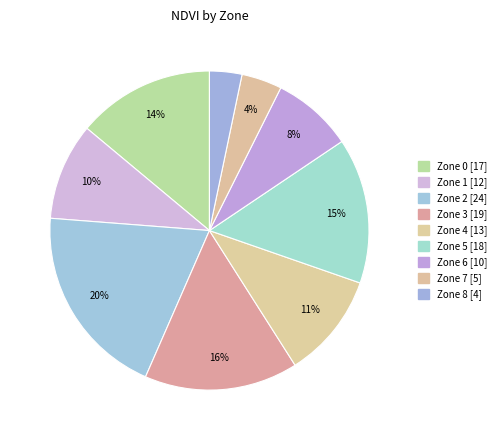

Which category has the biggest portion of the pie?

Zone 2